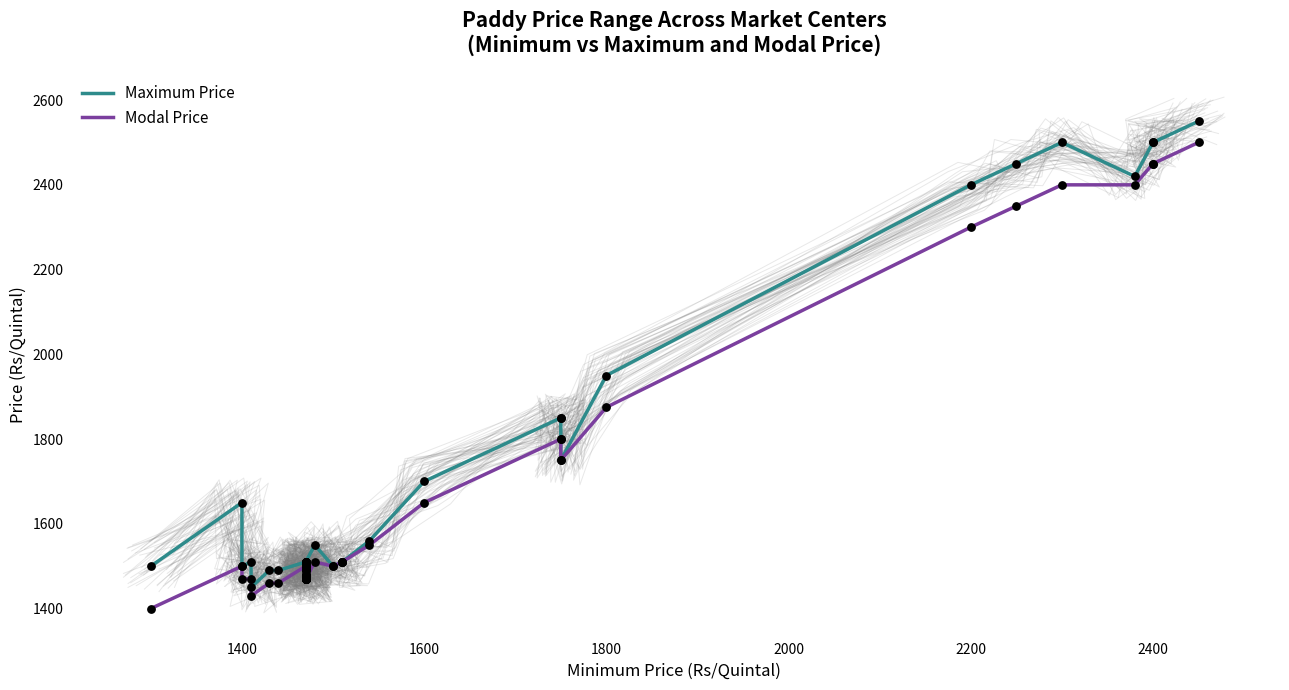

Which series has the widest spread of Y values?

Maximum Price